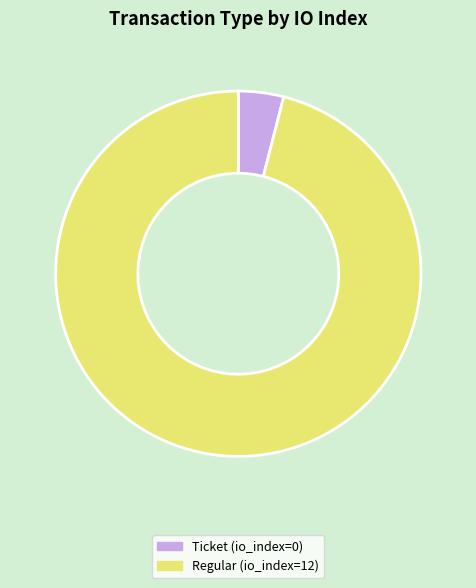

Which category accounts for the majority?

Regular (io_index=12)